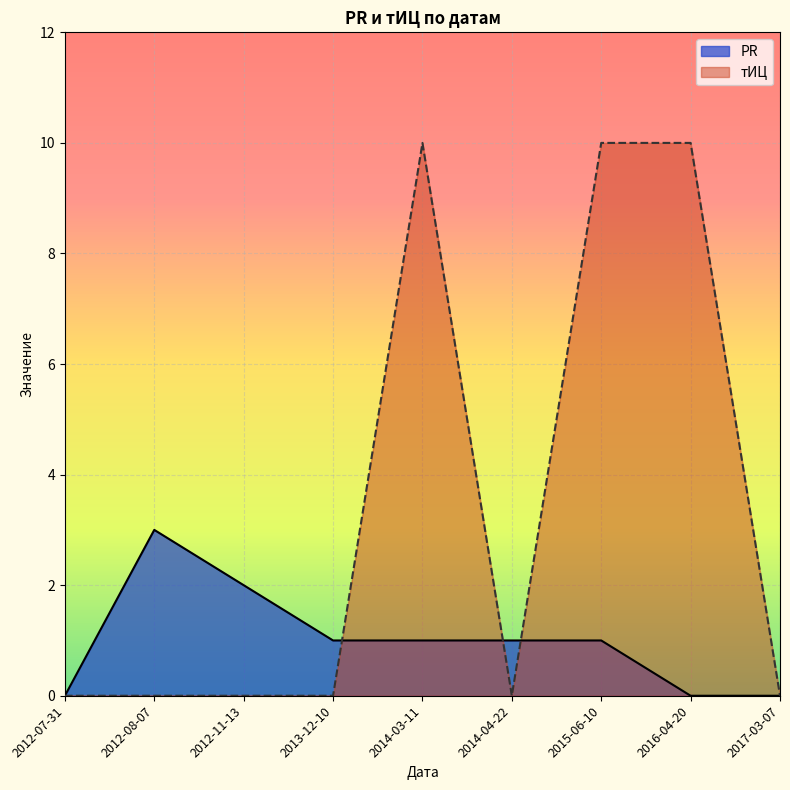

How many PR values are between 0 and 1?

7